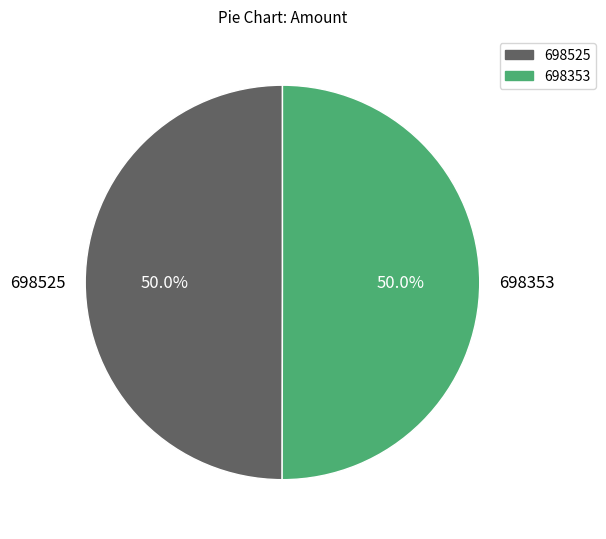

Approximately how many times larger is the value at 698353 compared to 698525?

1.0